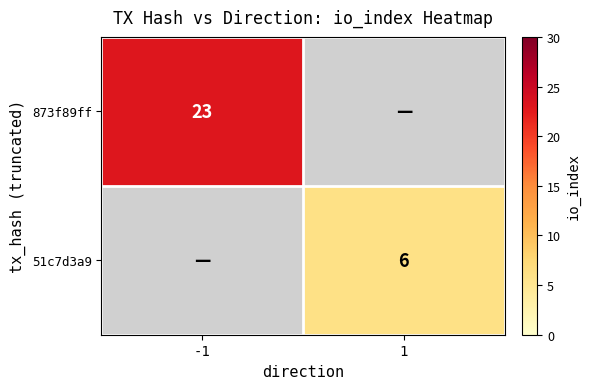

Is the value of 51c7d3a9 at 1 greater than the value of 873f89ff at -1?

No